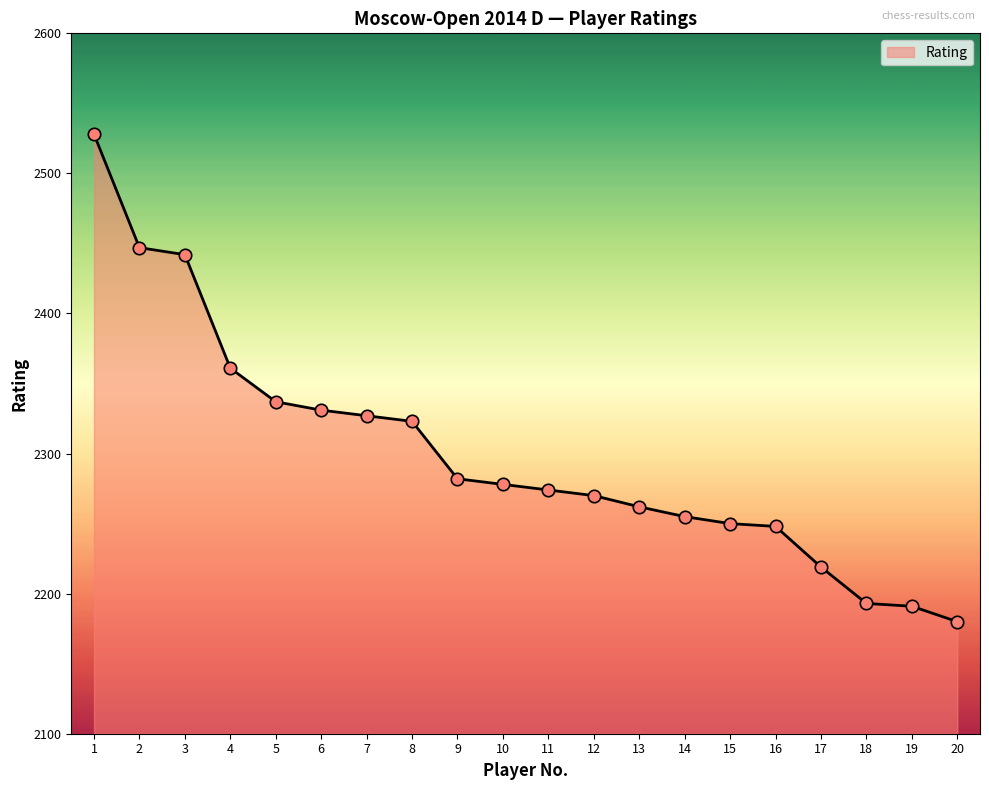

Which has a higher value, 16 or 12?

12